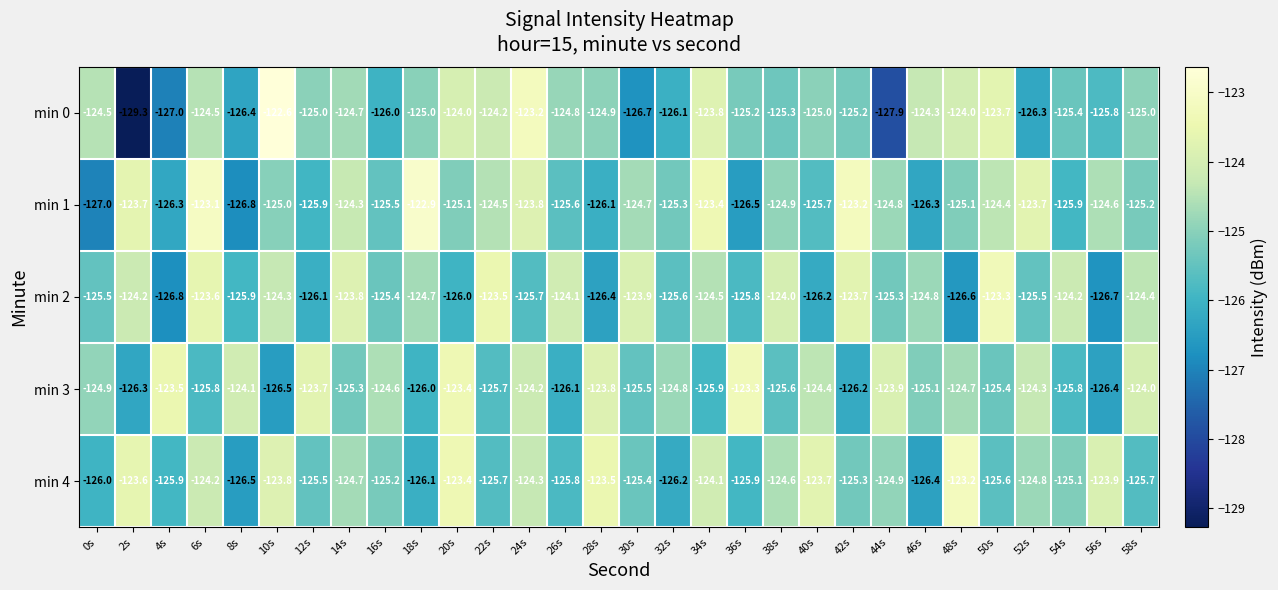

True or false: min 2 has a value of -71.5 at 56s.

False